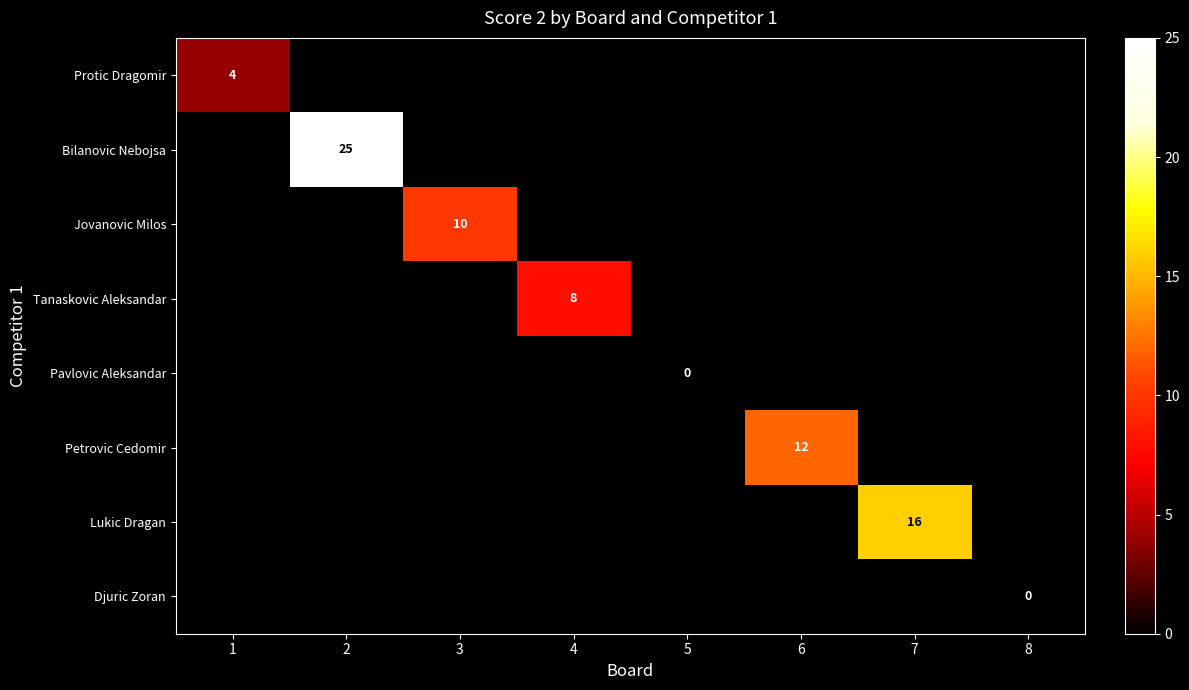

Is it true that Protic Dragomir equals 4 at 1?

True